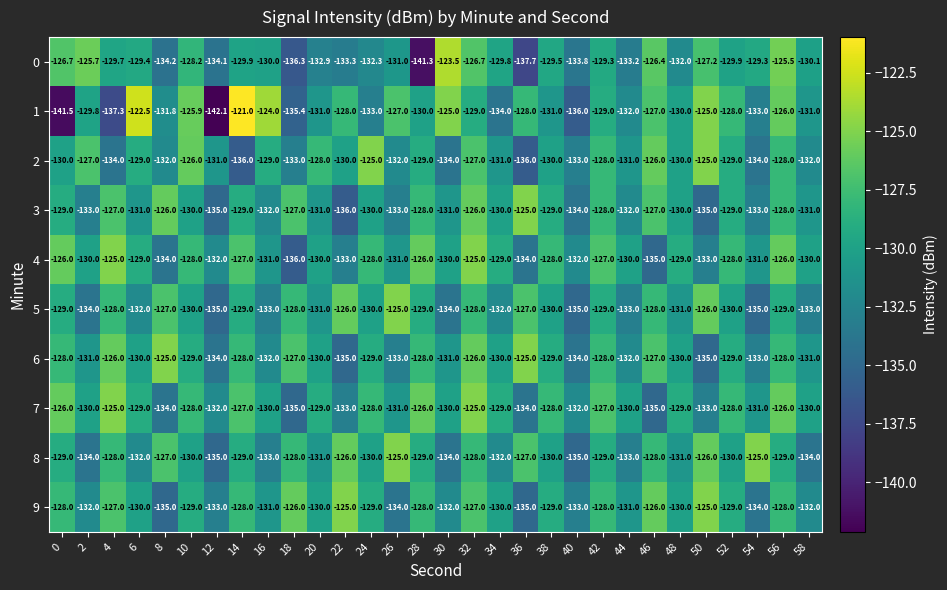

What is the difference between the 9 values at 24 and 4?

2.0